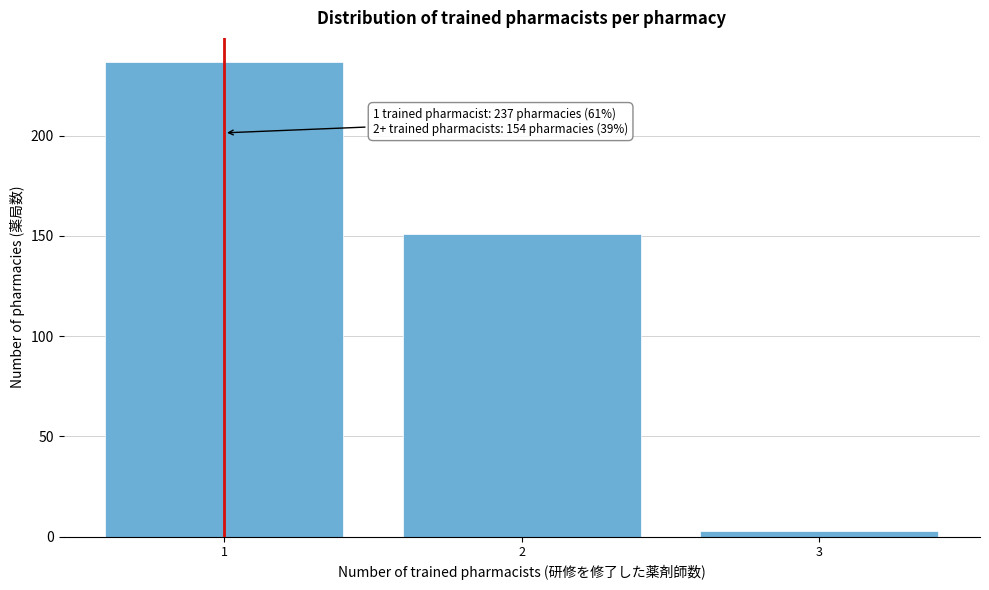

Reading left to right, what are all the values shown in this chart?

1=237	2=151	3=3